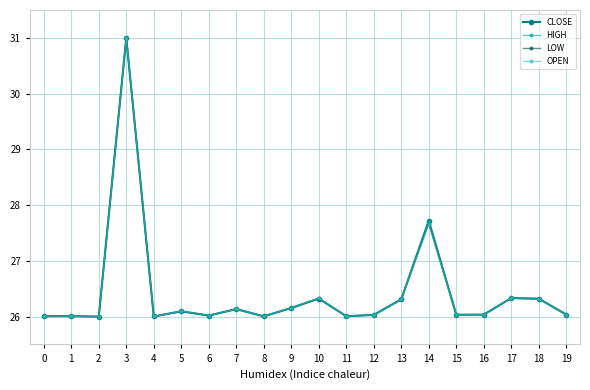

Is the value of CLOSE at 2 greater than the value of OPEN at 14?

No